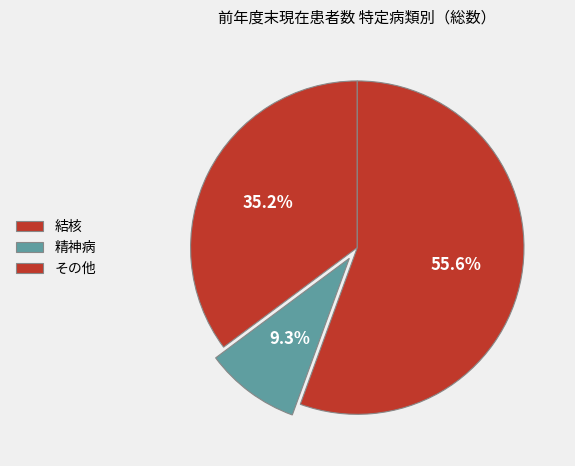

What is the majority slice?

その他